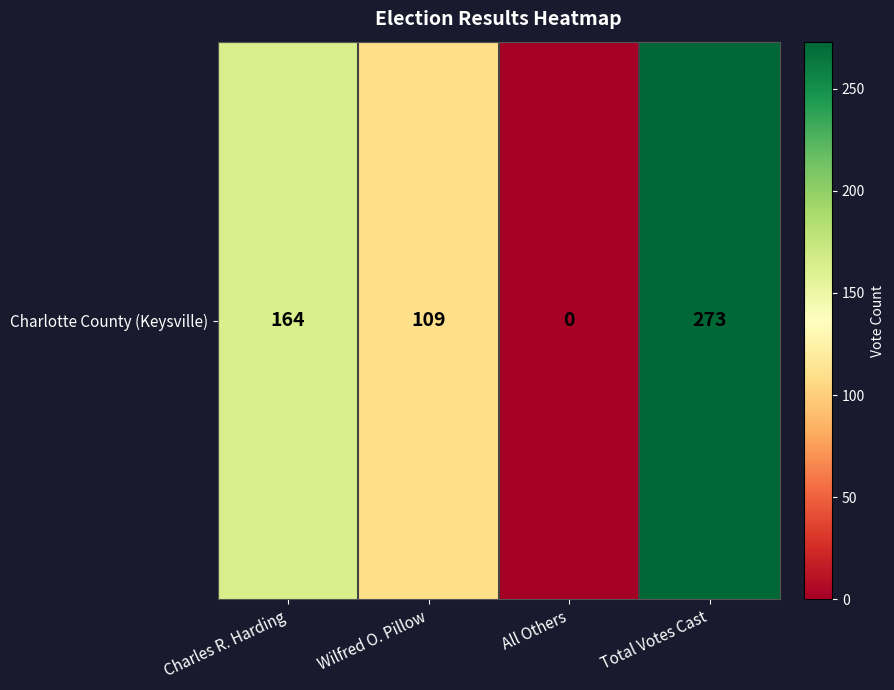

Reading right to left, what are all the values shown in this chart?

273	0	109	164